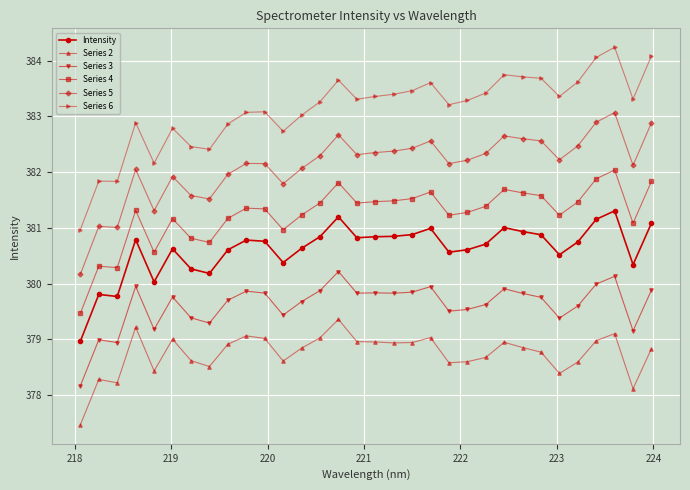

How many lines are shown in the chart?

6